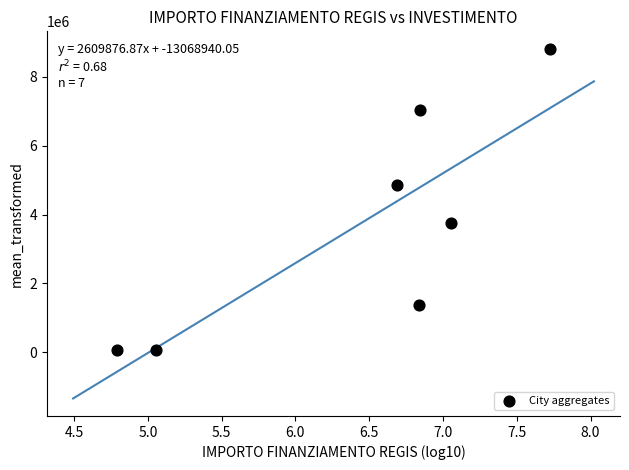

What is the average X value?

6.4